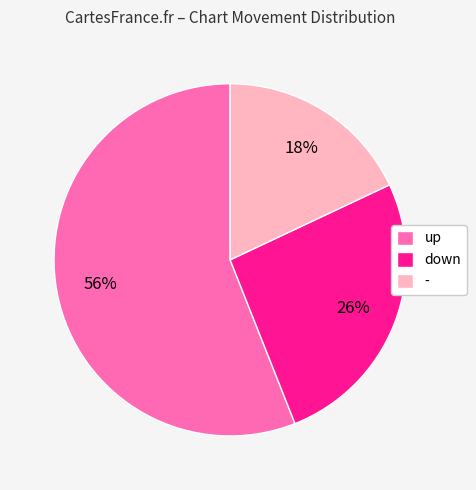

Combined, do up and - account for over 50%?

Yes